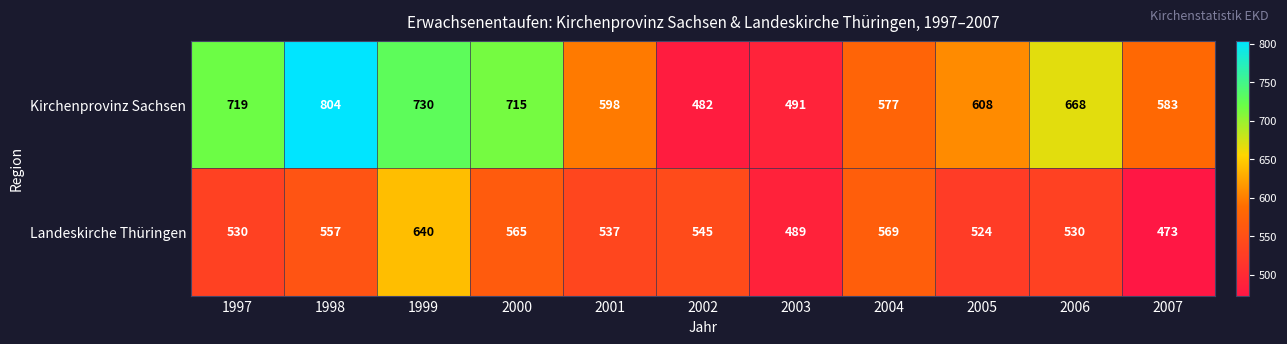

What is the average value of the Landeskirche Thüringen series?

542